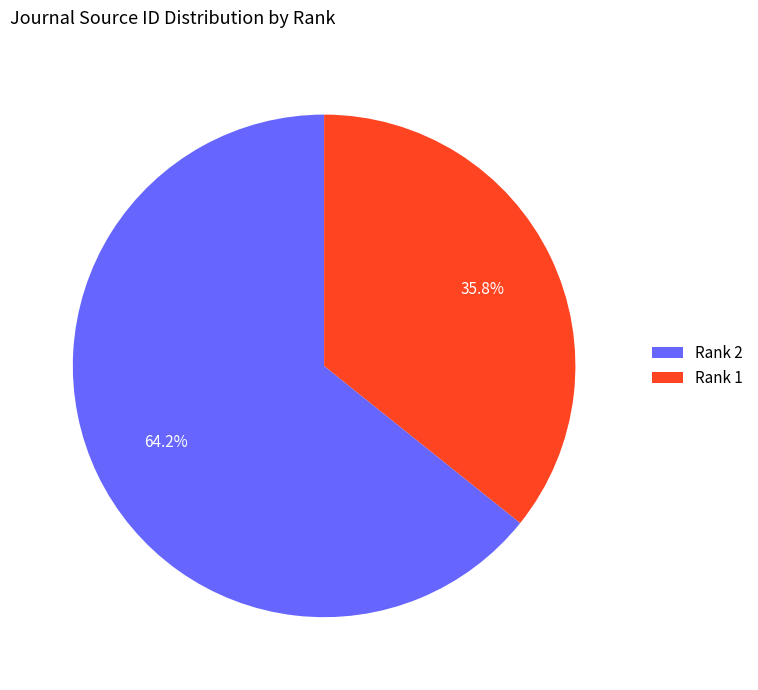

Rank the categories by value from lowest to highest.

Rank 1, Rank 2